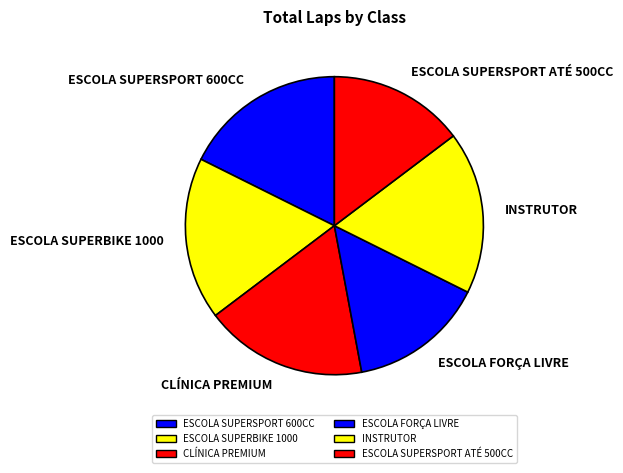

What is the ratio of the value at INSTRUTOR to the value at CLÍNICA PREMIUM?

1.0